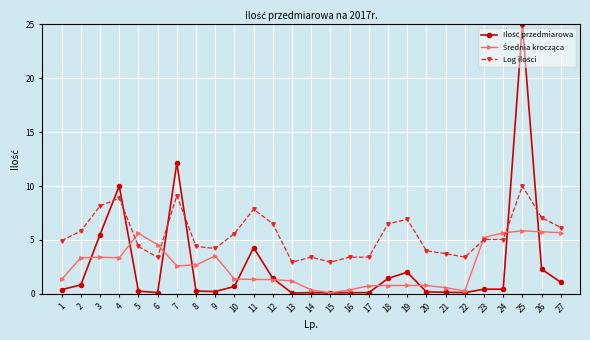

What is the spread (max minus min) of values at 3?

4.8